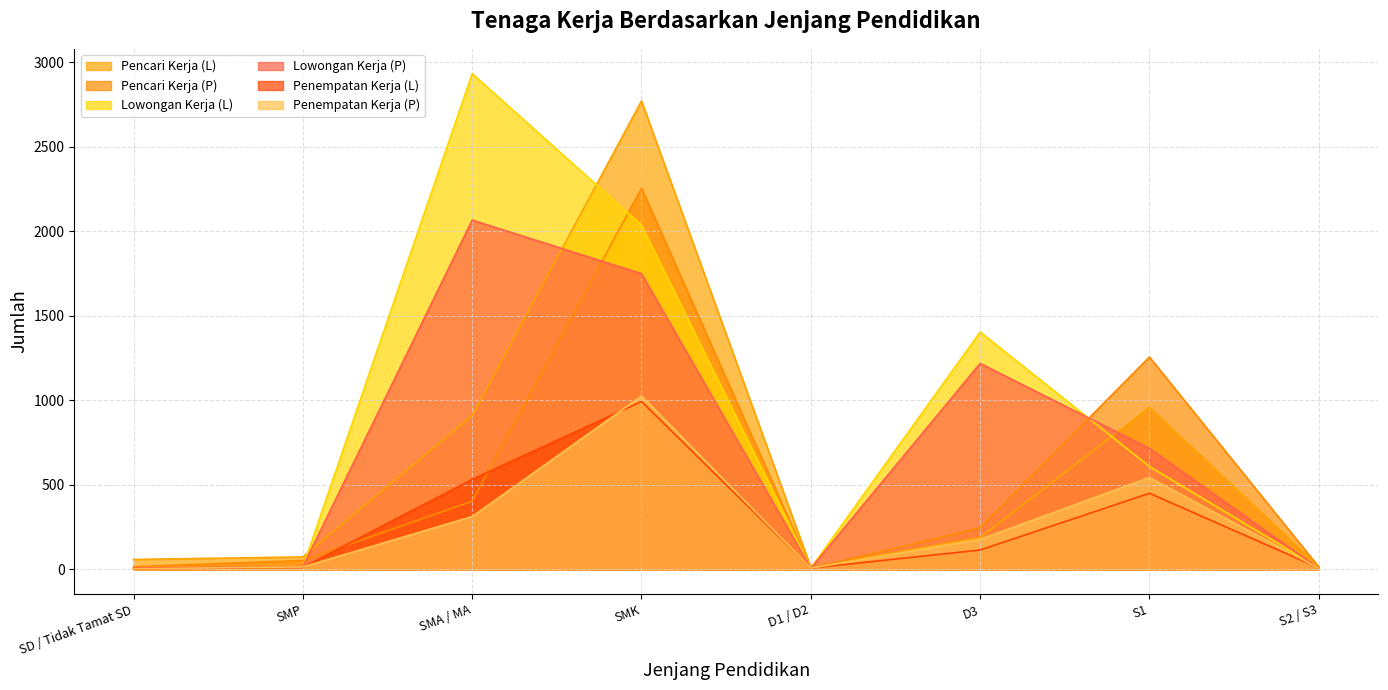

Which series changed the most between SMK and D1 / D2?

Pencari Kerja (L)